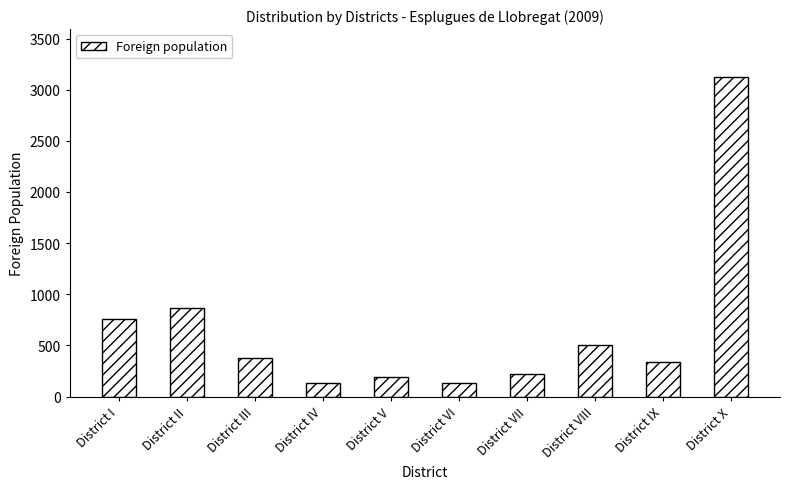

Which label corresponds to the largest value in the chart?

District X